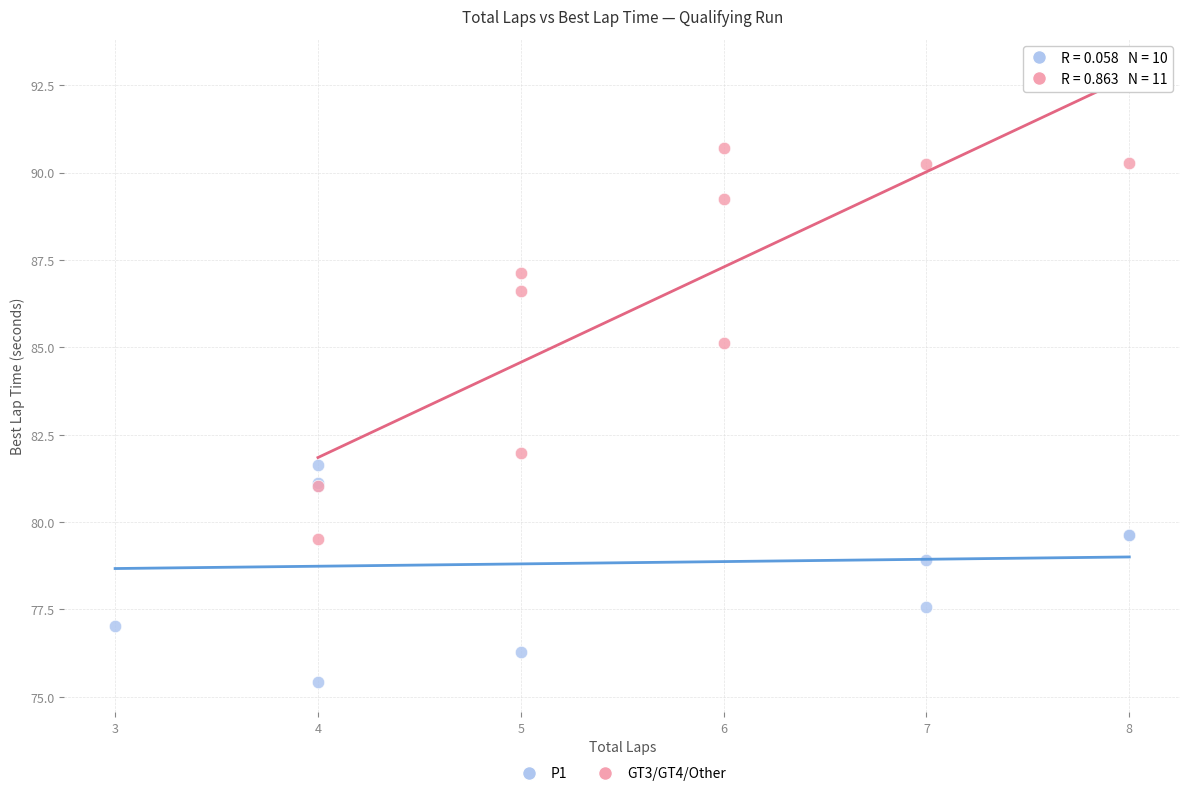

Which series contains the highest Y value?

GT3/GT4/Other